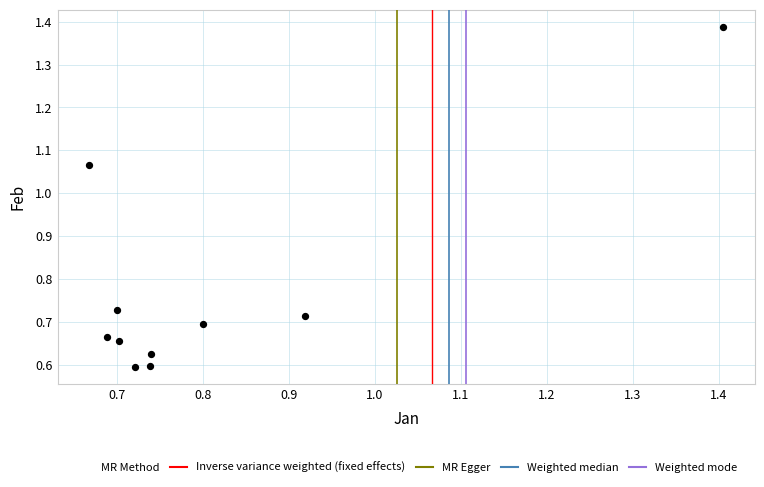

What is the average Y value?

0.8